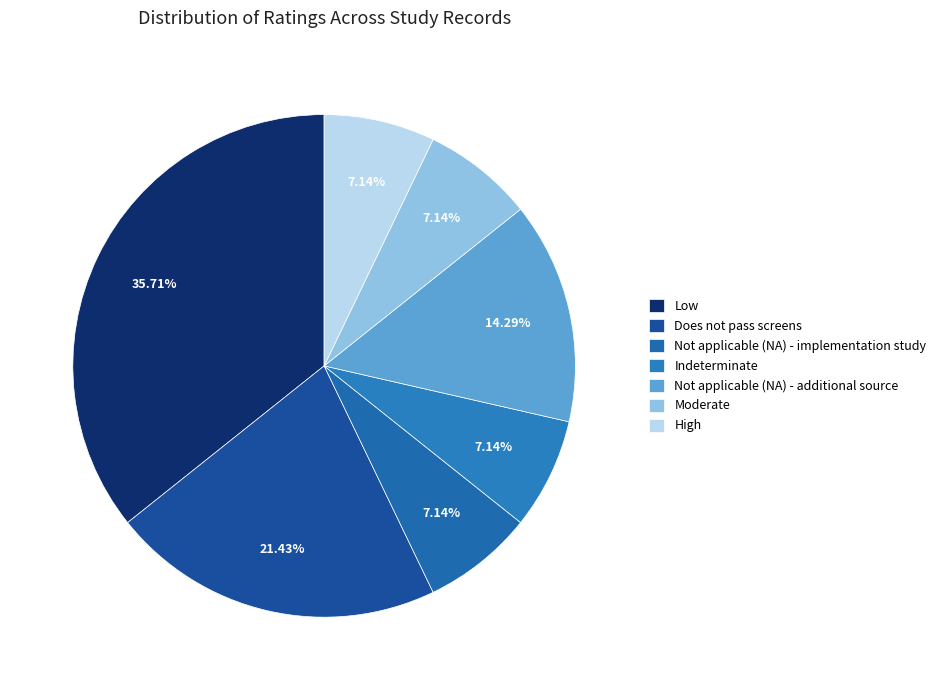

Which has a higher value, High or Does not pass screens?

Does not pass screens